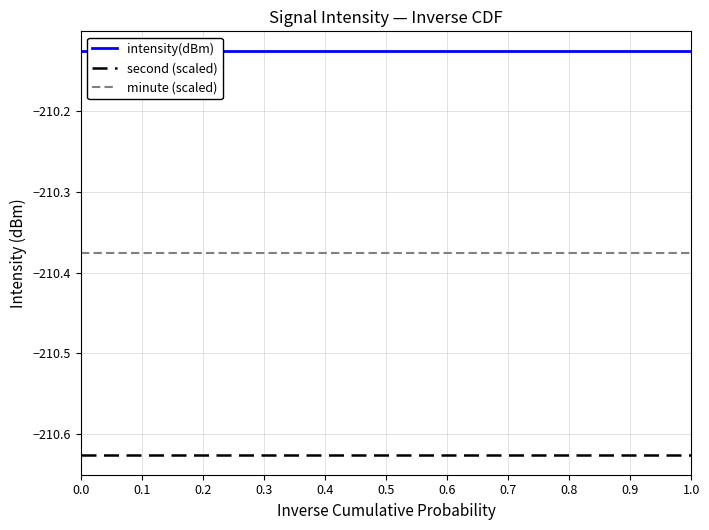

Is it true that second (scaled) equals -135.8 at 0.2?

False